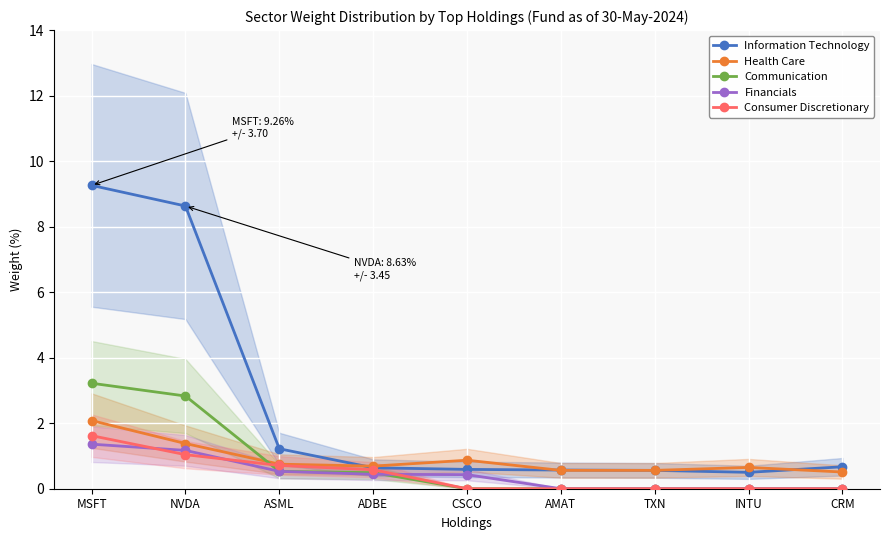

How many distinct data groups are displayed?

5